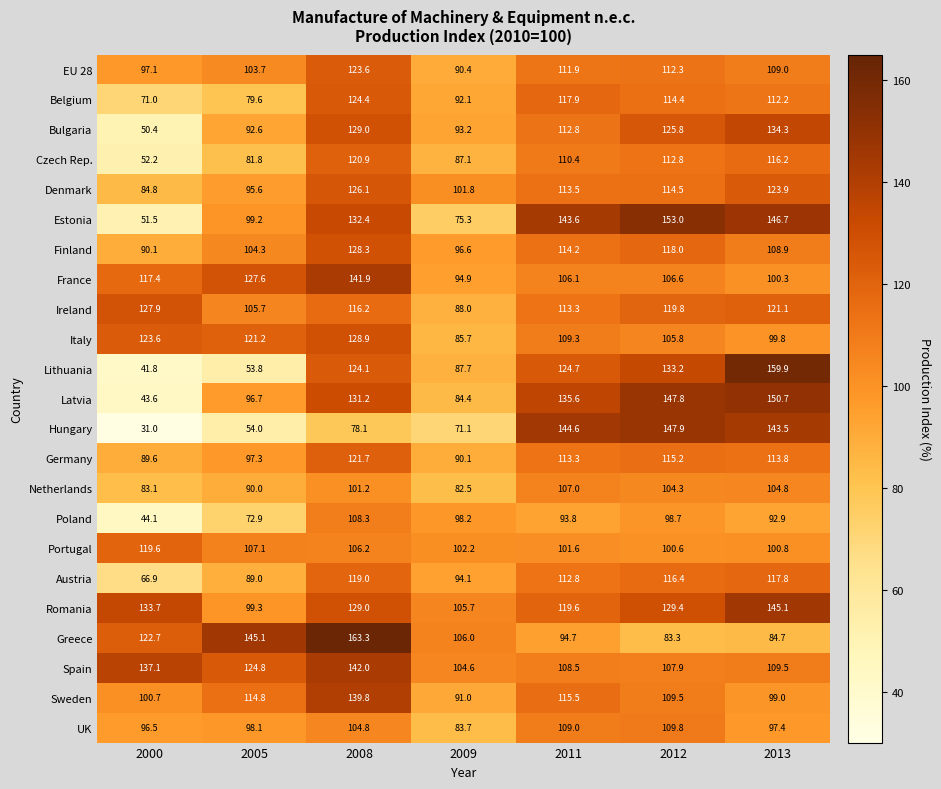

What is the total value across all series at 2012?

2687.0